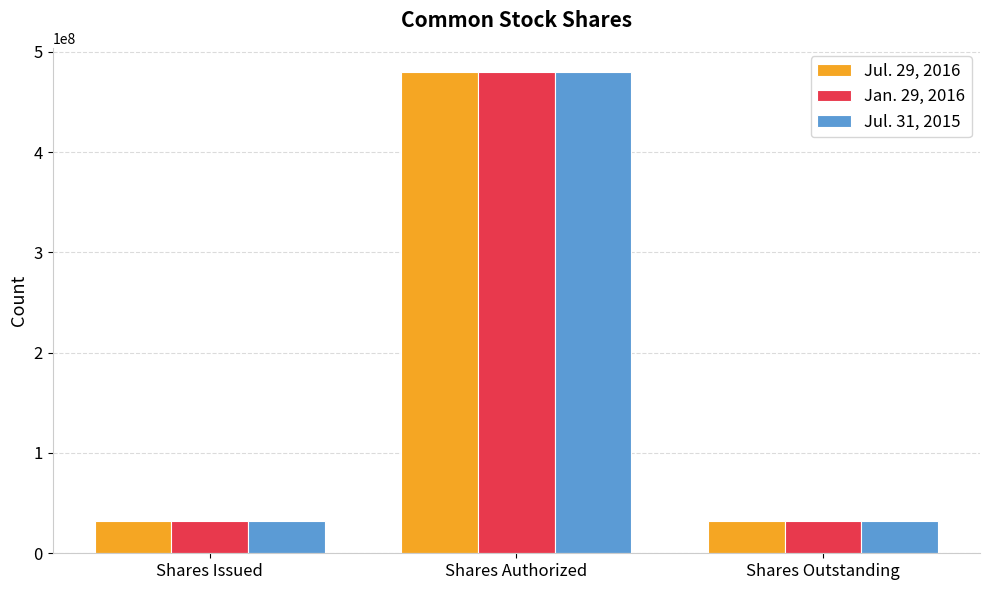

What is the difference between the maximum and minimum values in the Jan. 29, 2016 series?

448008332